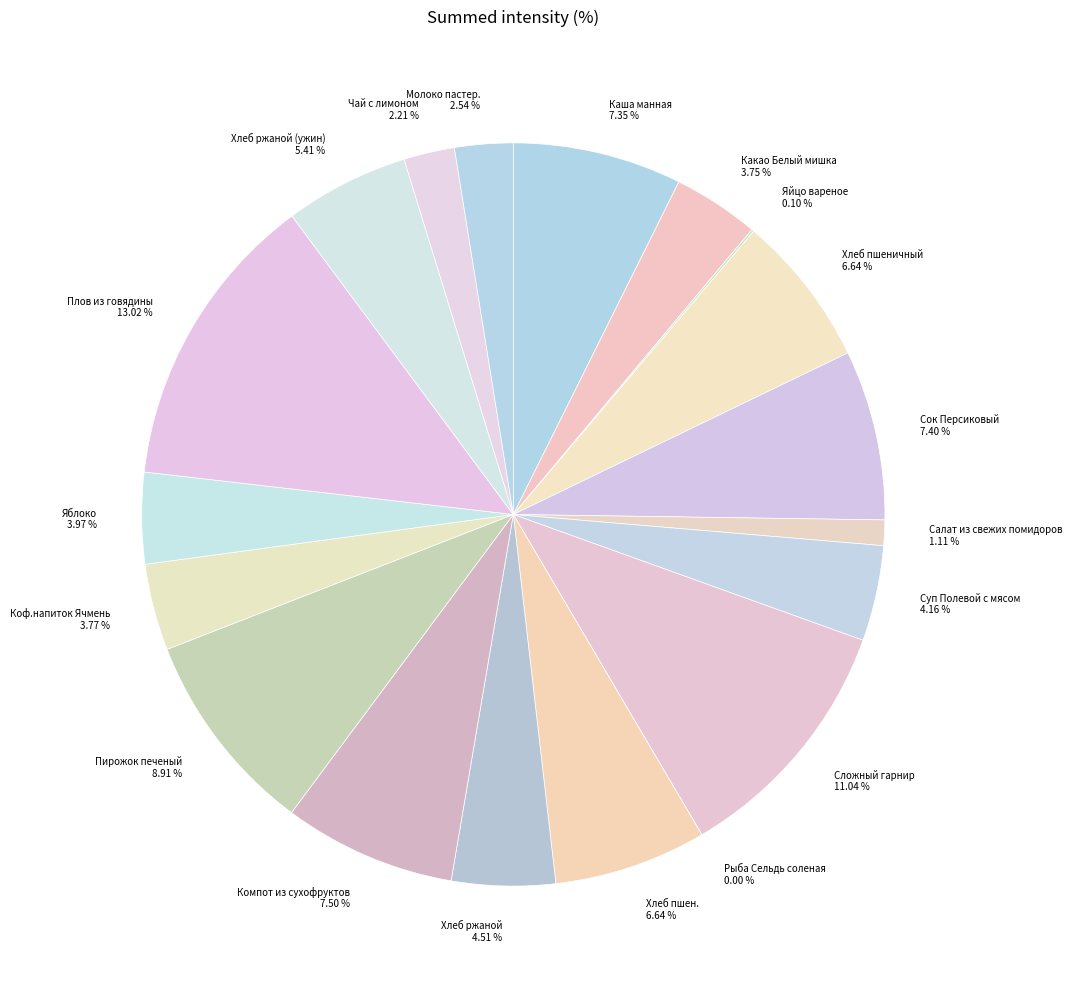

Which slice is the smallest?

Рыба Сельдь соленая